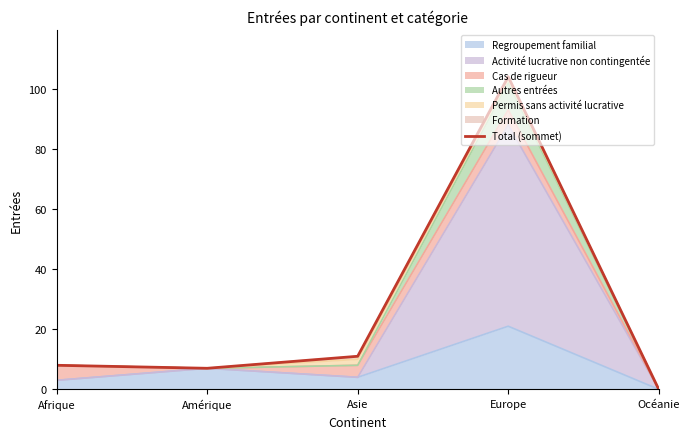

Reading right to left, what are all the values shown in this chart?

0	104	11	7	8